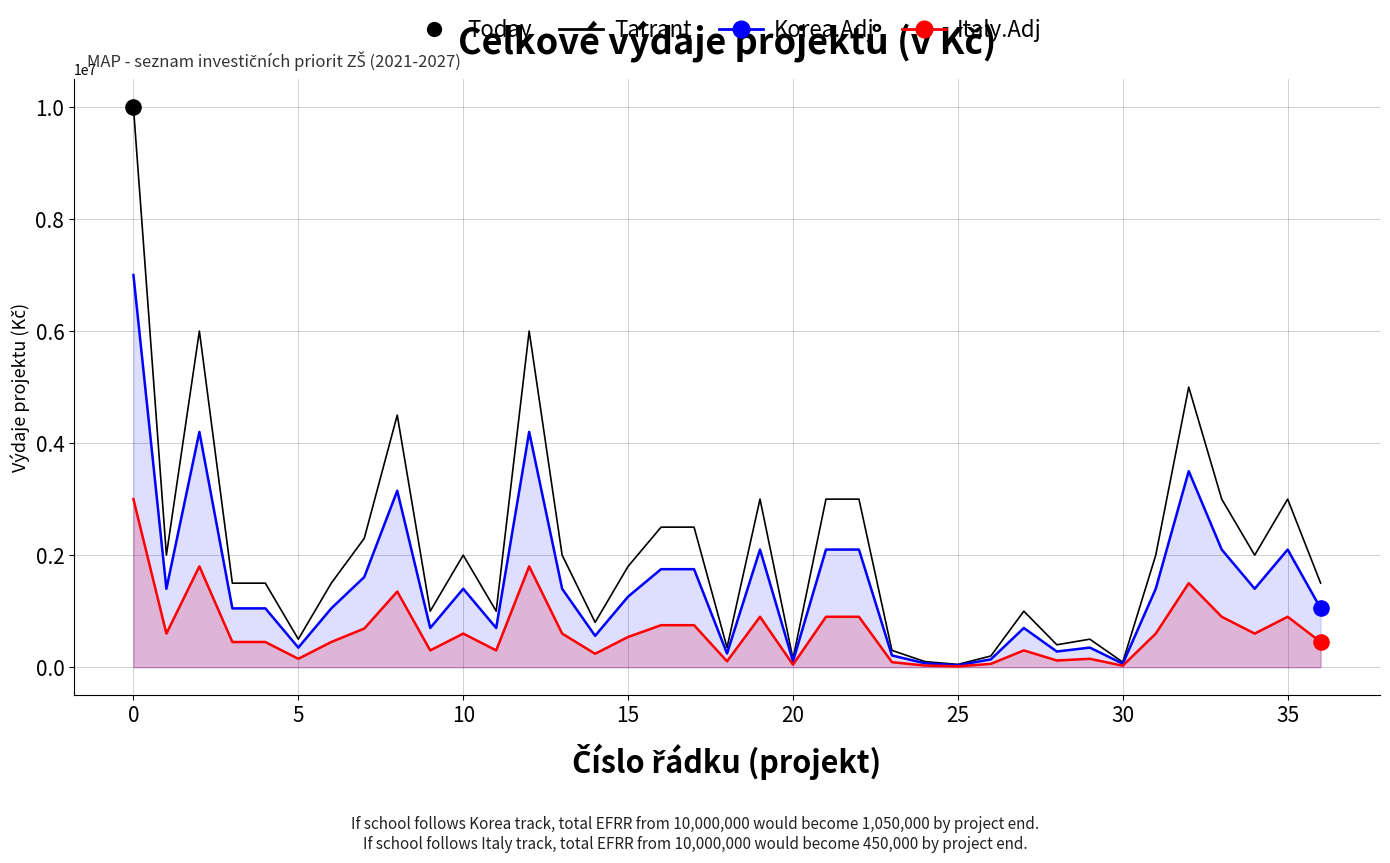

Is the value of Italy.Adj at 25 greater than the value of Tarrant at 23?

Yes